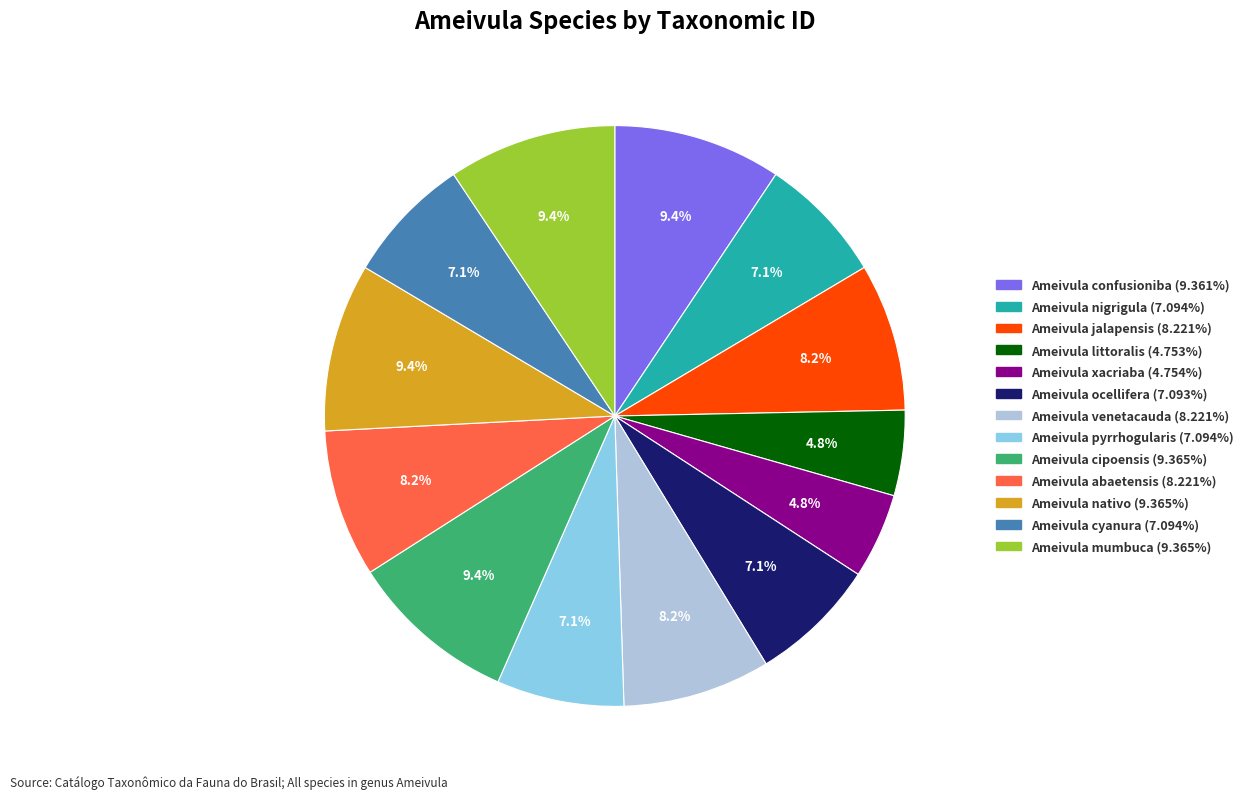

To the nearest percent, what percentage of the pie is Ameivula abaetensis?

8%